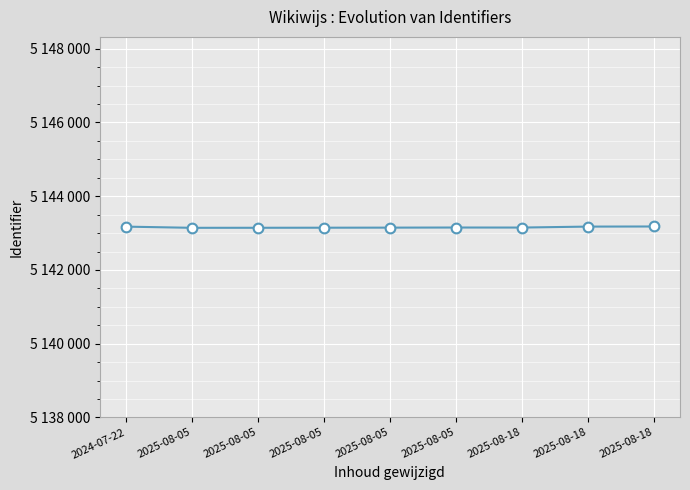

What is the maximum value shown in the chart?

5143179